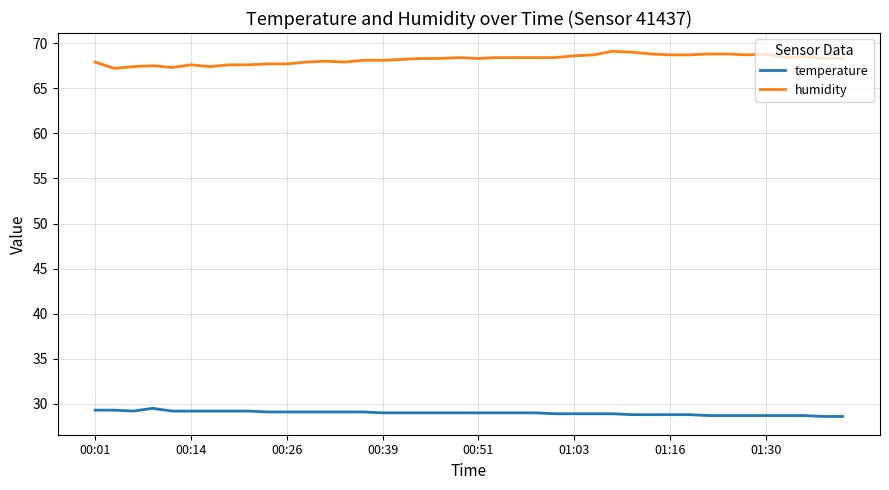

Which series has the largest total across all categories?

humidity